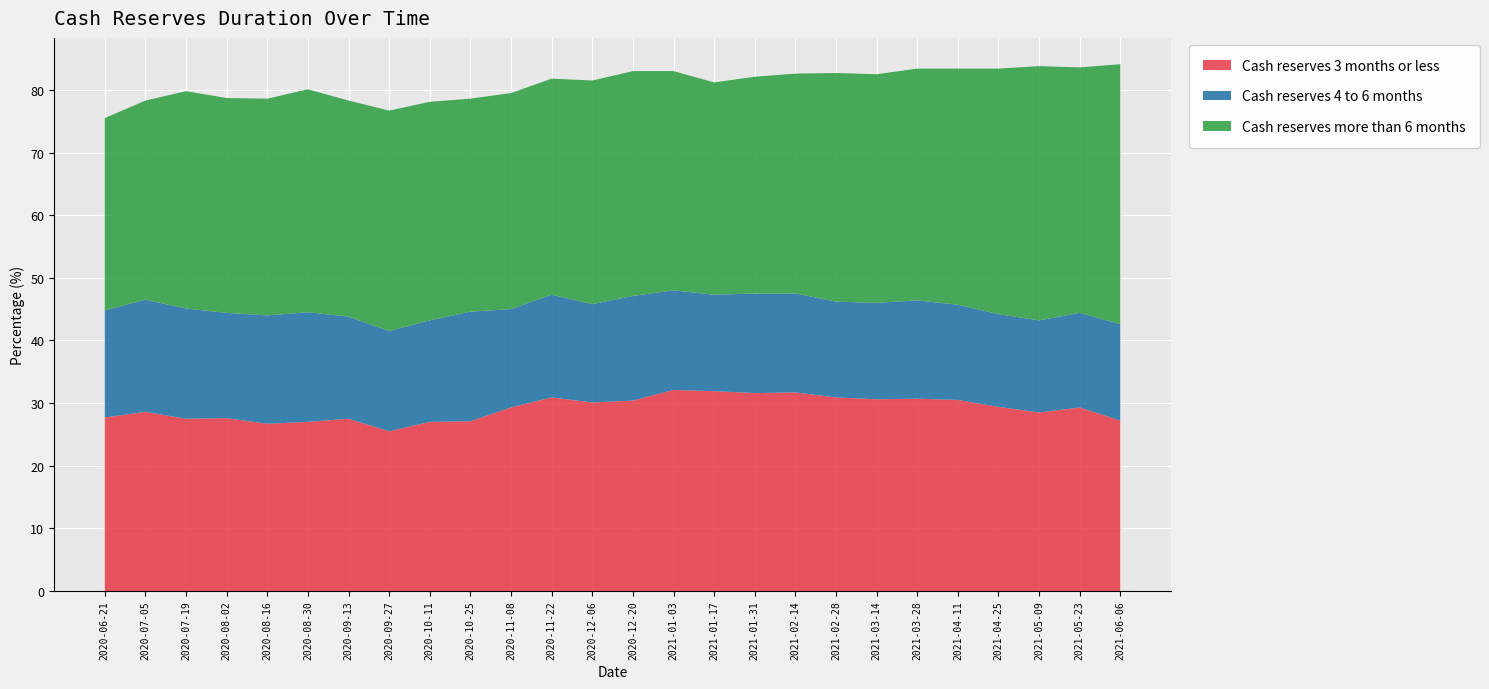

Reading left to right, transcribe all the data shown in this chart.

Cash reserves 3 months or less: 2020-06-21=27.7	2020-07-05=28.6	2020-07-19=27.5	2020-08-02=27.6	2020-08-16=26.7	2020-08-30=27.0	2020-09-13=27.5	2020-09-27=25.5	2020-10-11=27.0	2020-10-25=27.1	2020-11-08=29.3	2020-11-22=30.9	2020-12-06=30.1	2020-12-20=30.4	2021-01-03=32.1	2021-01-17=31.9	2021-01-31=31.6	2021-02-14=31.7	2021-02-28=30.9	2021-03-14=30.6	2021-03-28=30.7	2021-04-11=30.5	2021-04-25=29.4	2021-05-09=28.5	2021-05-23=29.3	2021-06-06=27.2
Cash reserves 4 to 6 months: 2020-06-21=17.1	2020-07-05=17.9	2020-07-19=17.6	2020-08-02=16.8	2020-08-16=17.3	2020-08-30=17.5	2020-09-13=16.3	2020-09-27=16.0	2020-10-11=16.2	2020-10-25=17.5	2020-11-08=15.7	2020-11-22=16.4	2020-12-06=15.7	2020-12-20=16.7	2021-01-03=15.9	2021-01-17=15.4	2021-01-31=15.9	2021-02-14=15.8	2021-02-28=15.3	2021-03-14=15.4	2021-03-28=15.7	2021-04-11=15.2	2021-04-25=14.8	2021-05-09=14.7	2021-05-23=15.1	2021-06-06=15.4
Cash reserves more than 6 months: 2020-06-21=30.7	2020-07-05=31.8	2020-07-19=34.7	2020-08-02=34.3	2020-08-16=34.6	2020-08-30=35.6	2020-09-13=34.5	2020-09-27=35.2	2020-10-11=34.9	2020-10-25=34.0	2020-11-08=34.5	2020-11-22=34.5	2020-12-06=35.7	2020-12-20=35.9	2021-01-03=35.0	2021-01-17=33.9	2021-01-31=34.6	2021-02-14=35.1	2021-02-28=36.5	2021-03-14=36.5	2021-03-28=37.0	2021-04-11=37.7	2021-04-25=39.2	2021-05-09=40.6	2021-05-23=39.2	2021-06-06=41.5